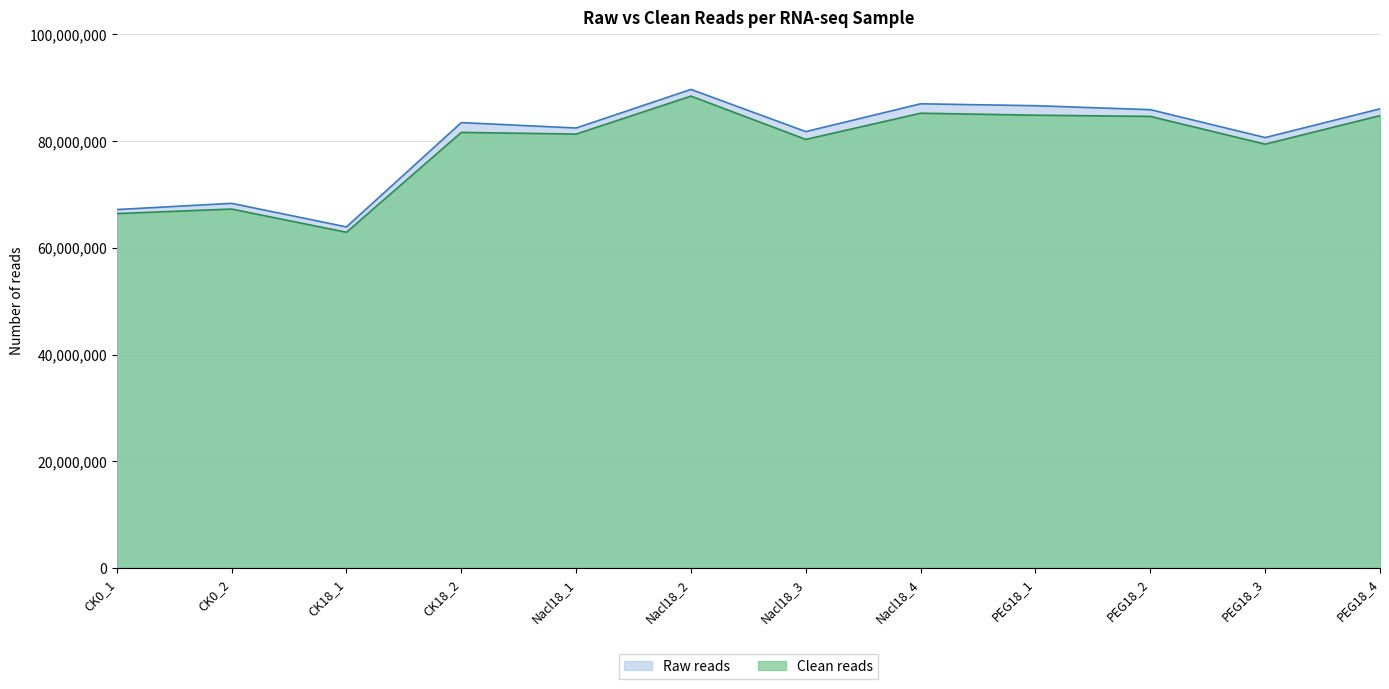

List the series in order of their peak value, lowest first.

Clean reads, Raw reads